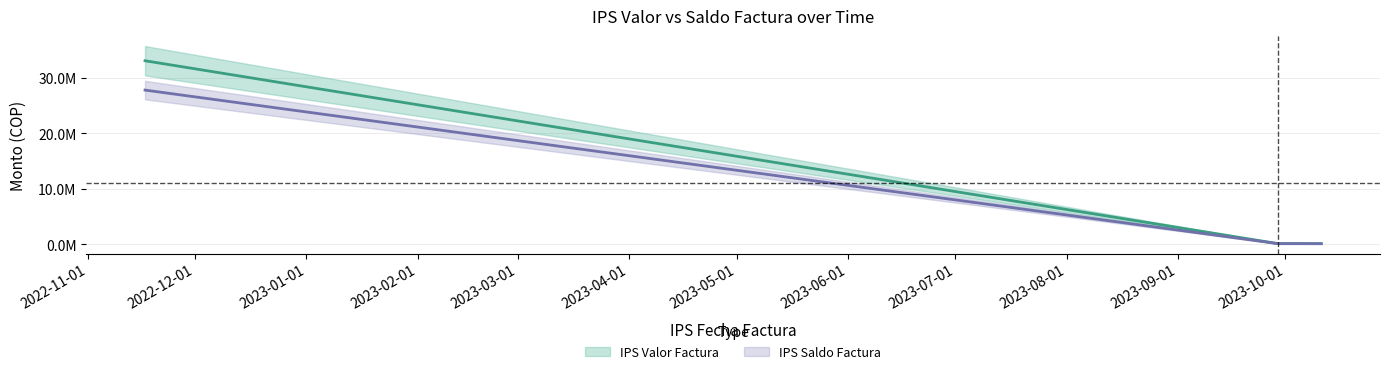

How many categories are shown in the chart?

3